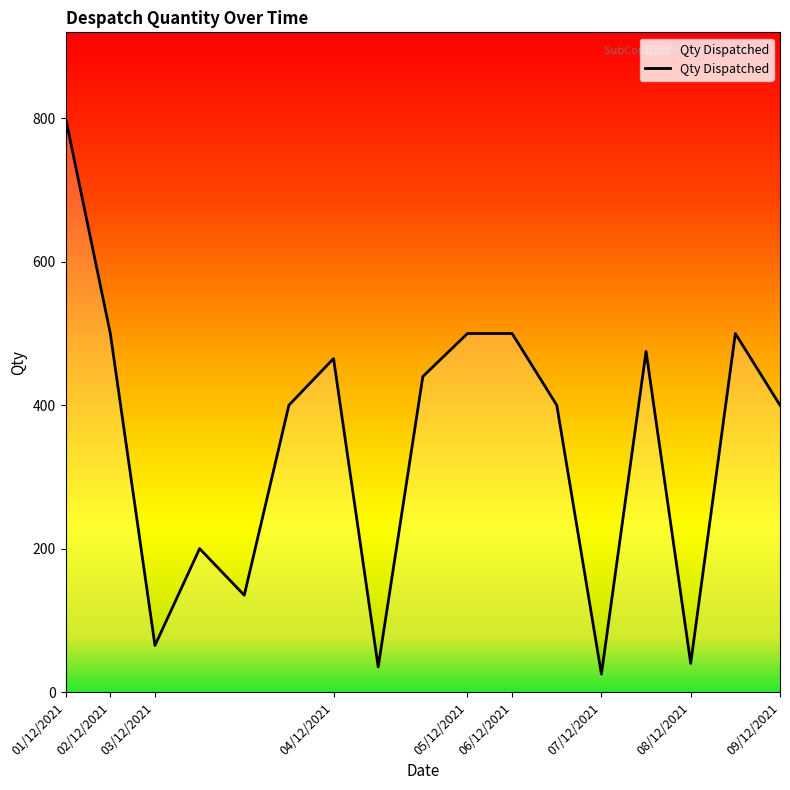

What is the greatest value displayed?

800